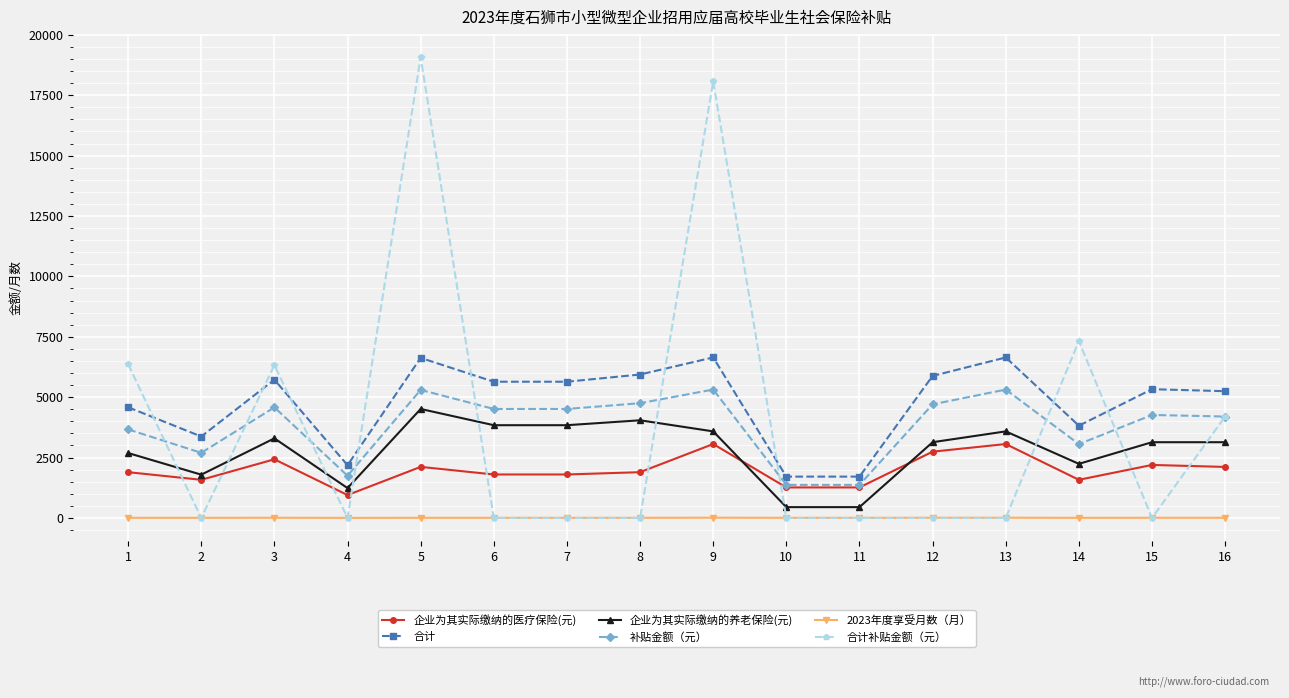

Is this an area chart (filled region under the line)?

No